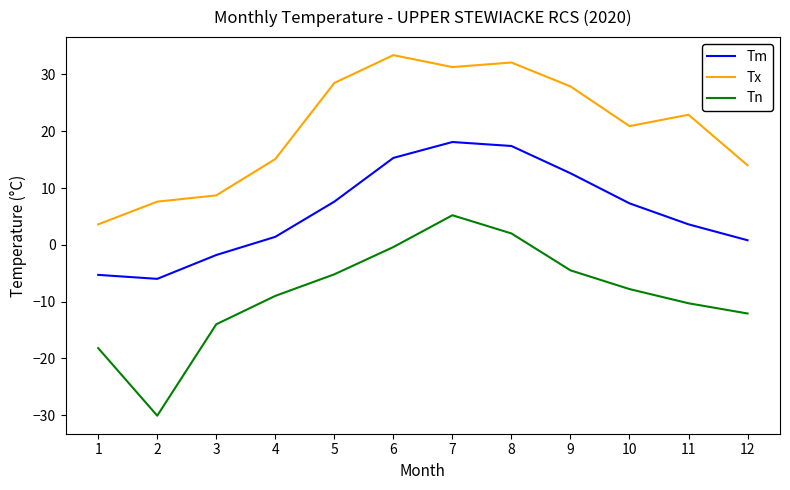

True or false: Tn and Tx intersect in this chart.

False